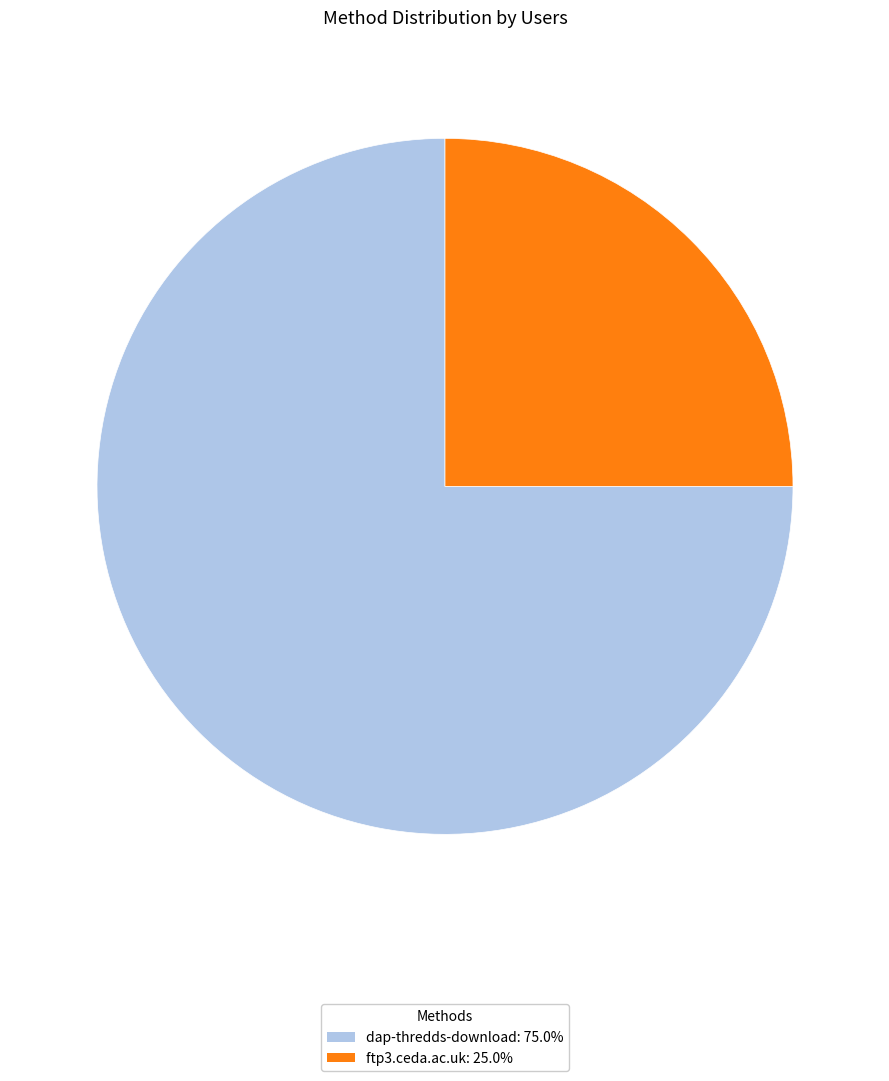

The dap-thredds-download slice represents 66% of the pie. True or false?

False